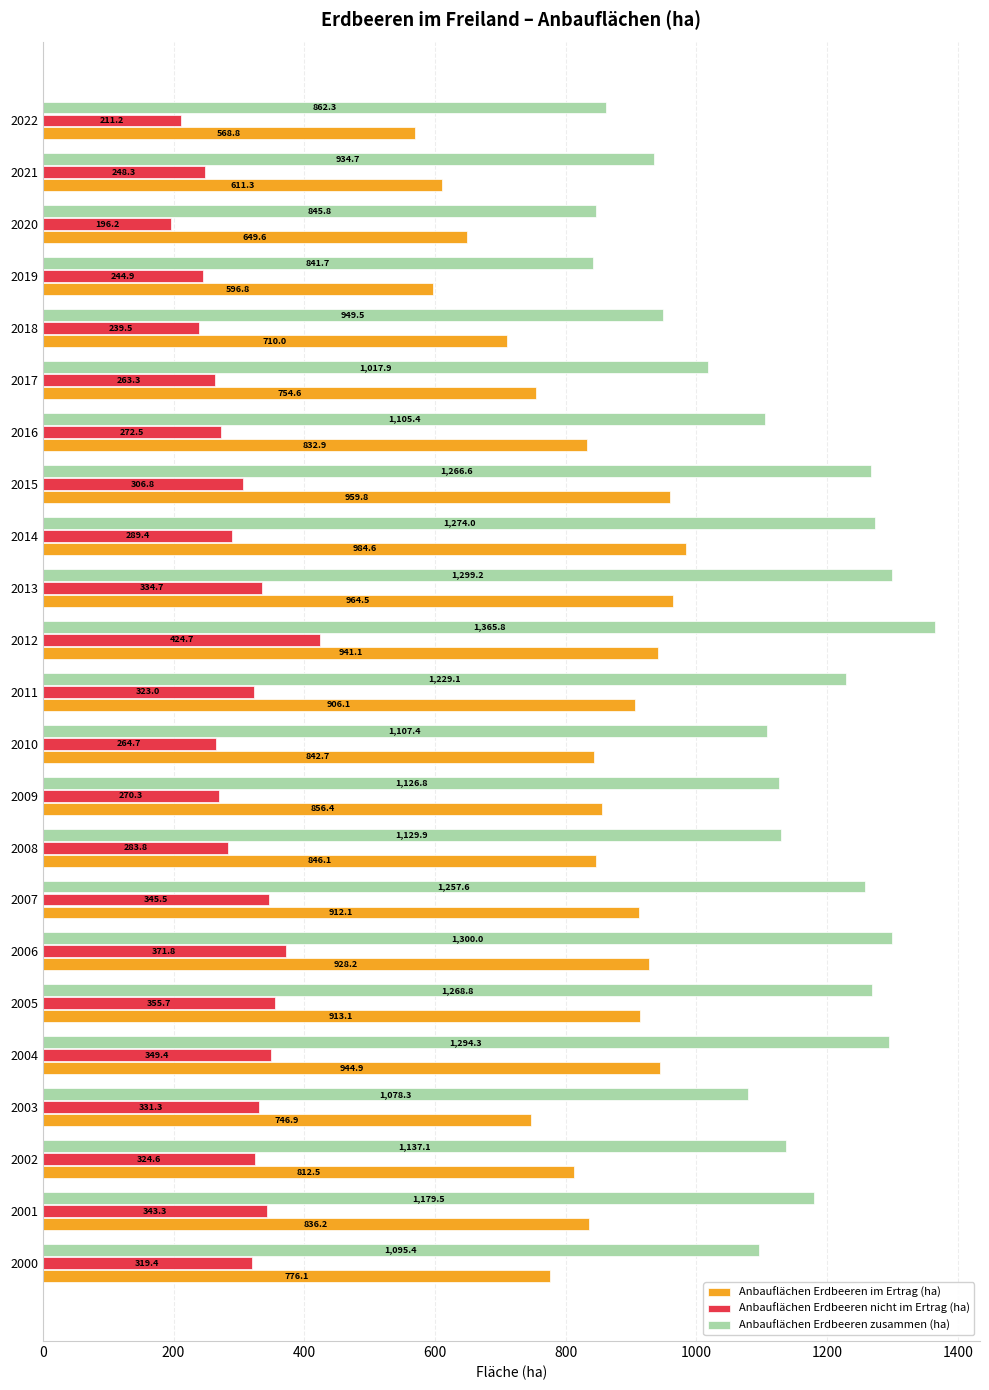

List the series in order of their overall mean, lowest first.

Anbauflächen Erdbeeren nicht im Ertrag (ha), Anbauflächen Erdbeeren im Ertrag (ha), Anbauflächen Erdbeeren zusammen (ha)